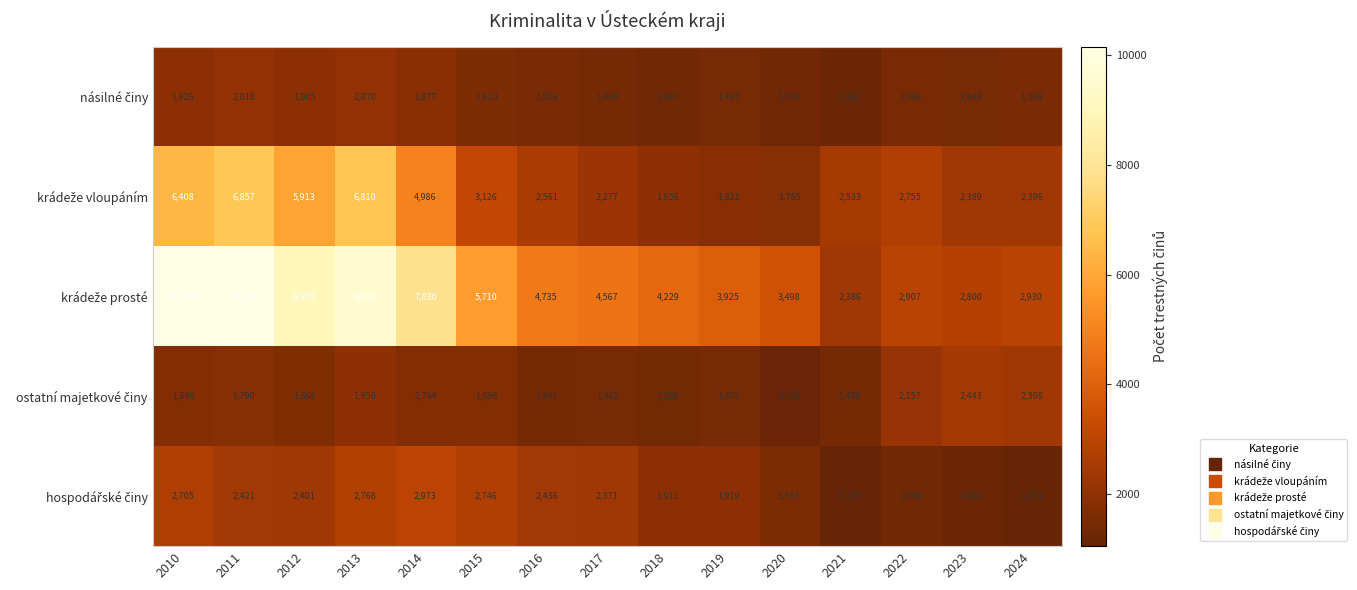

At how many categories does at least one series exceed 6359?

5